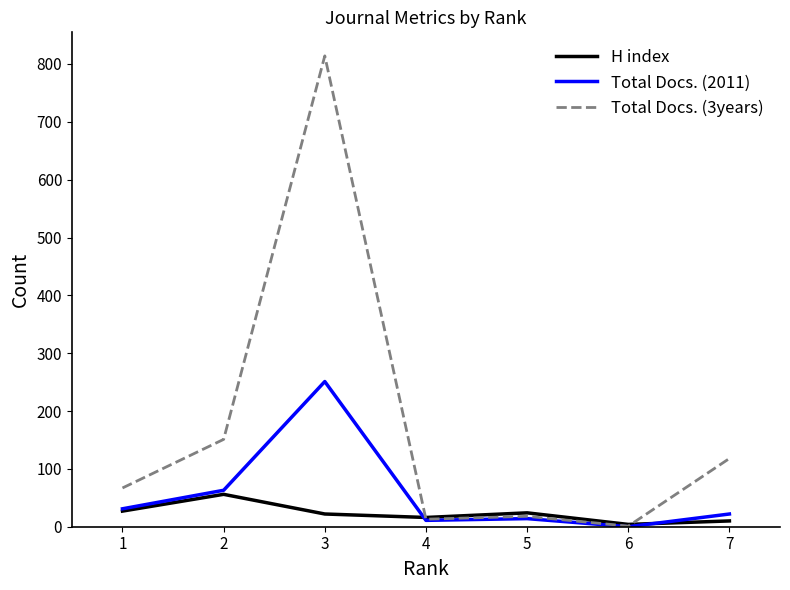

What is the greatest value displayed?

814